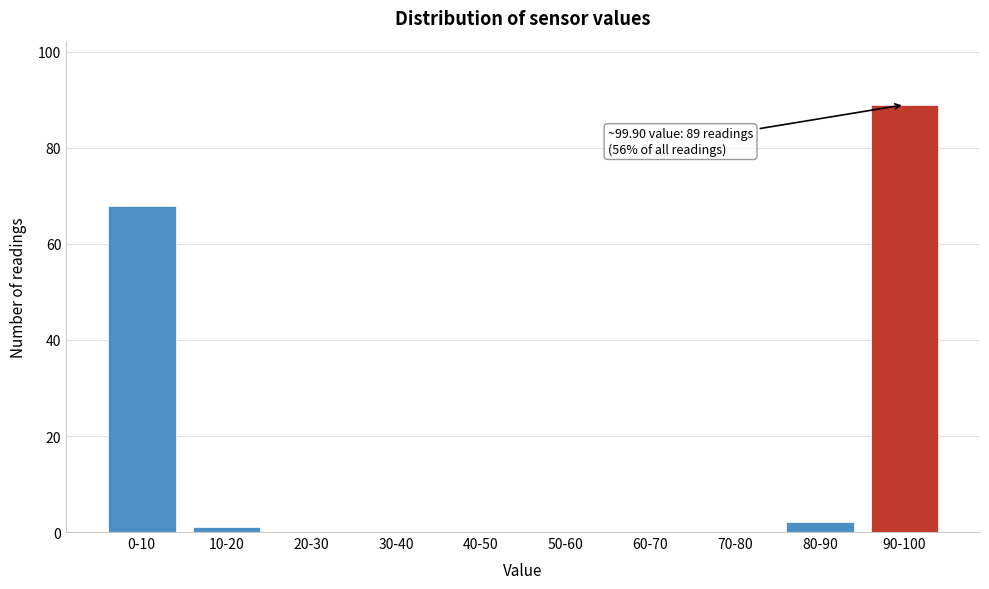

Reading right to left, what are all the values shown in this chart?

90-100=89	80-90=2	70-80=0	60-70=0	50-60=0	40-50=0	30-40=0	20-30=0	10-20=1	0-10=68